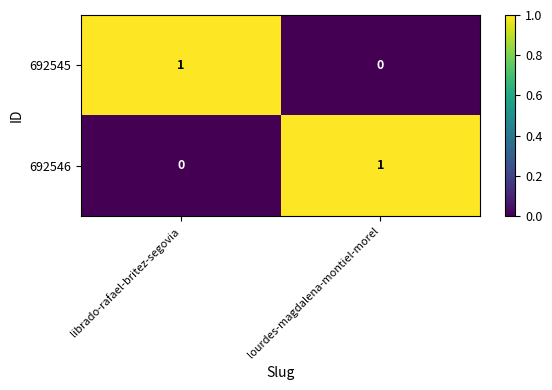

List the labels in order of 692546 value, largest first.

lourdes-magdalena-montiel-morel, librado-rafael-britez-segovia